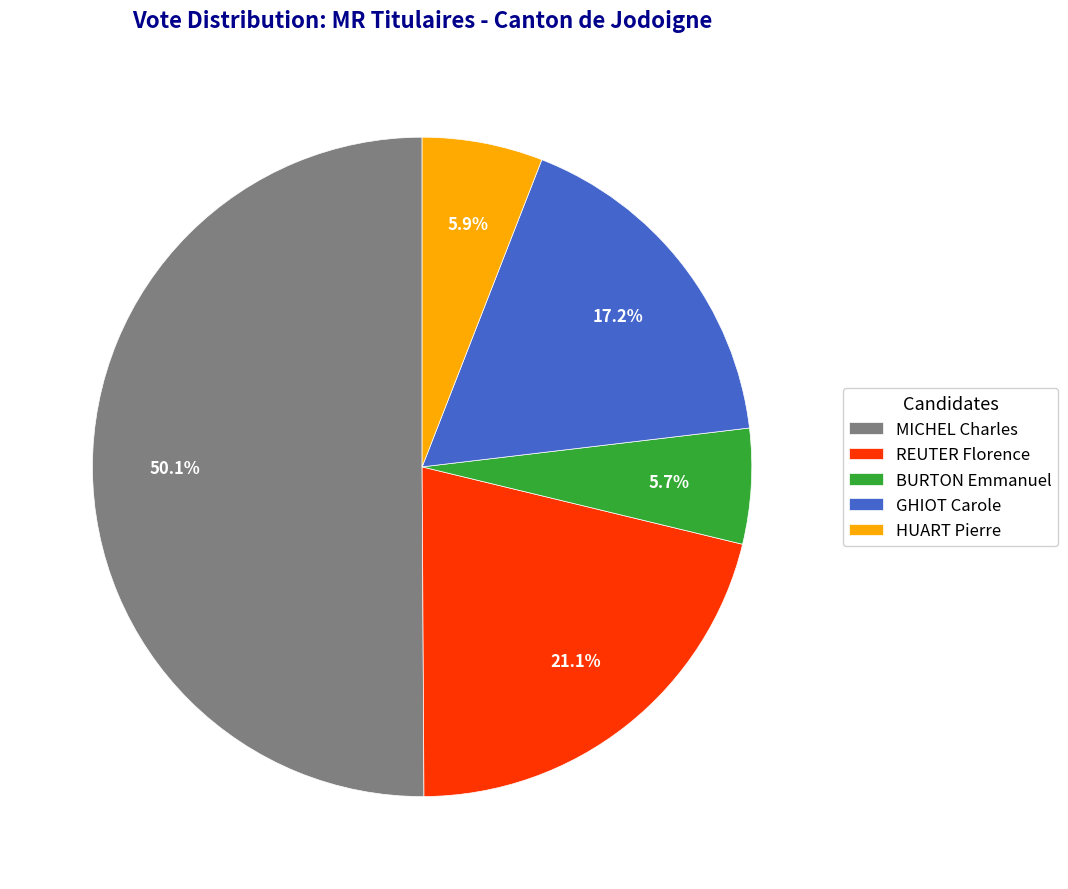

Between GHIOT Carole and MICHEL Charles, which is larger?

MICHEL Charles